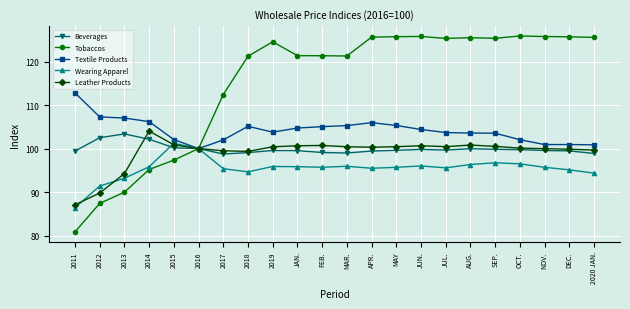

Which series changed the most between 2012 and JUN.?

Tobaccos